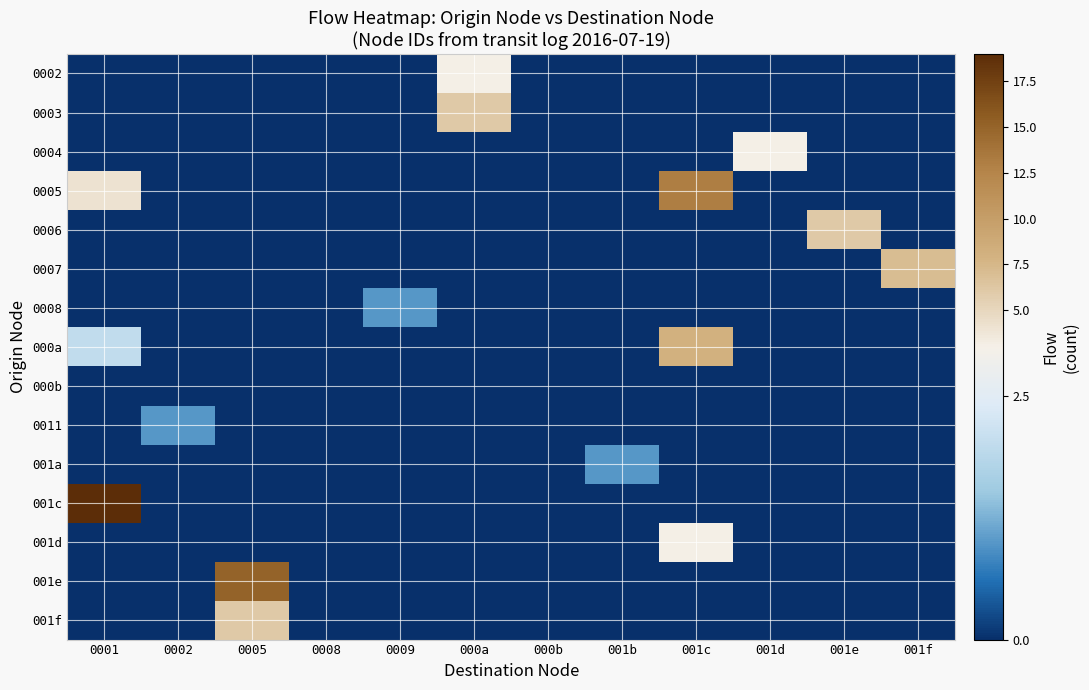

Which has a higher value, 0009 or 0008?

0009